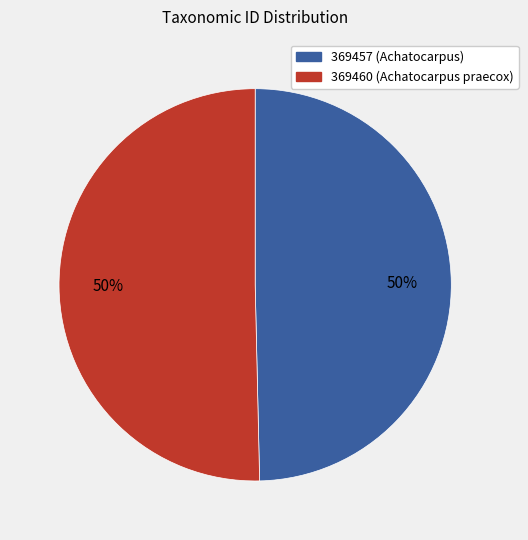

Count the number of slices in the pie.

2